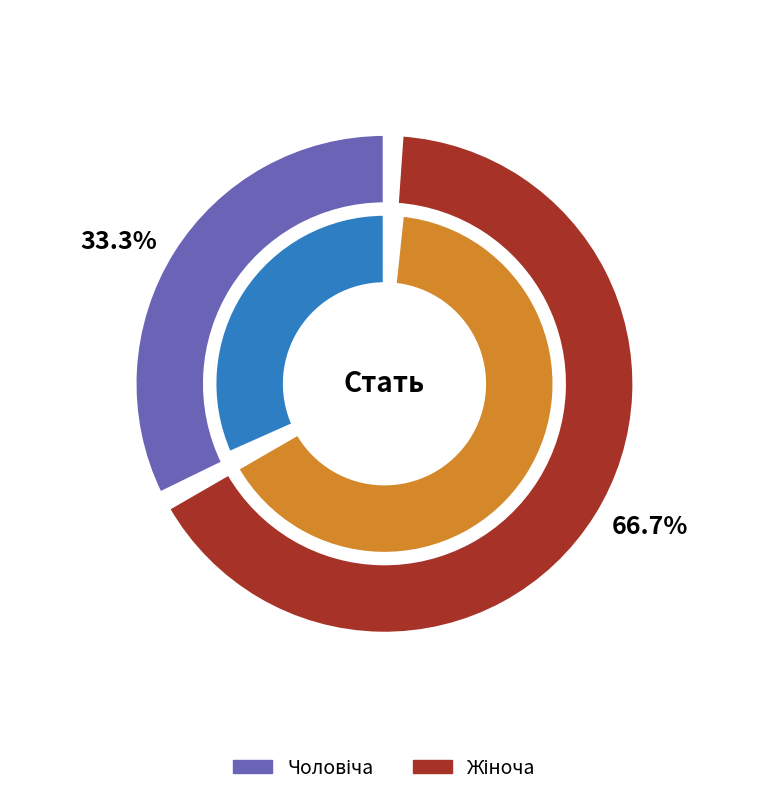

To the nearest percent, what percentage of the pie is Жіноча?

67%